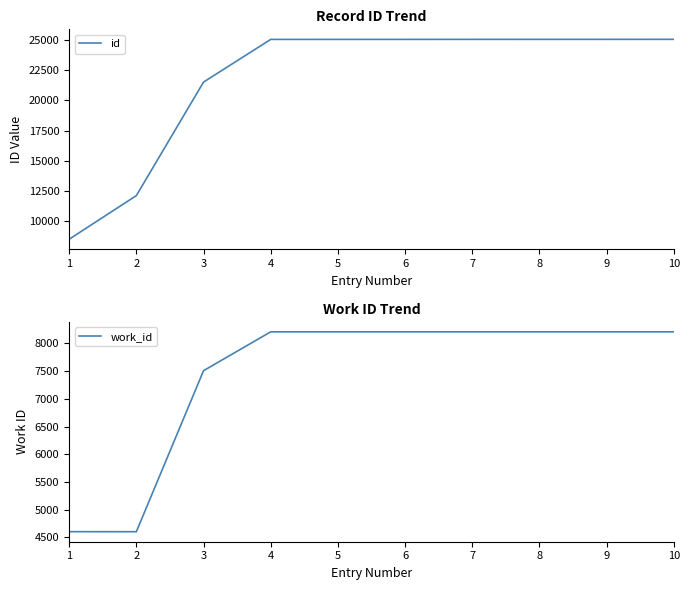

Reading right to left, list all the values displayed in this chart.

id: 25050	25049	25048	25047	25046	25045	25044	21513	12121	8513
work_id: 8209	8209	8209	8209	8209	8209	8209	7508	4603	4604